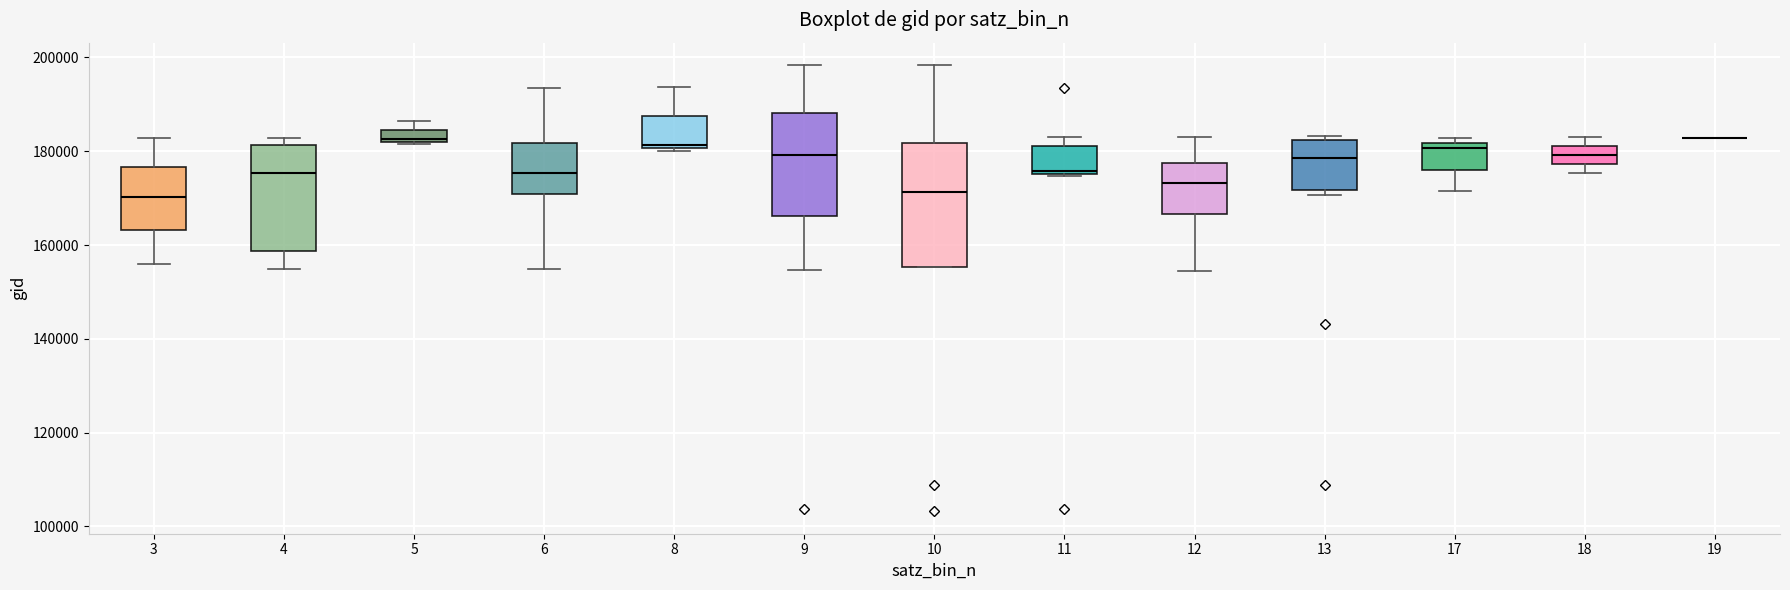

Comparing the boxes themselves (not the whiskers), which one is the tallest?

10